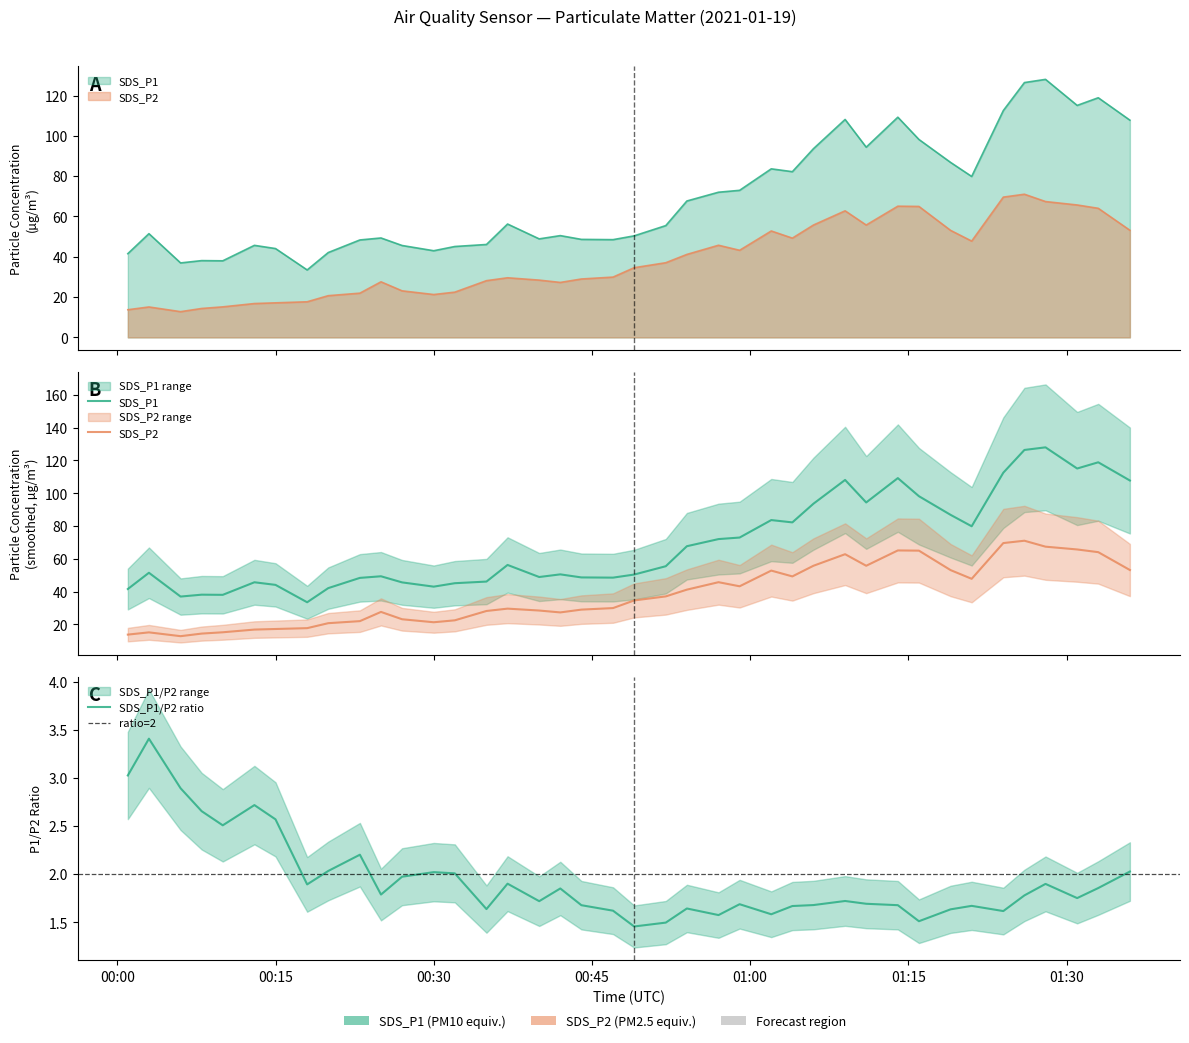

Which category has the highest value across all series?

2021/01/19 01:28